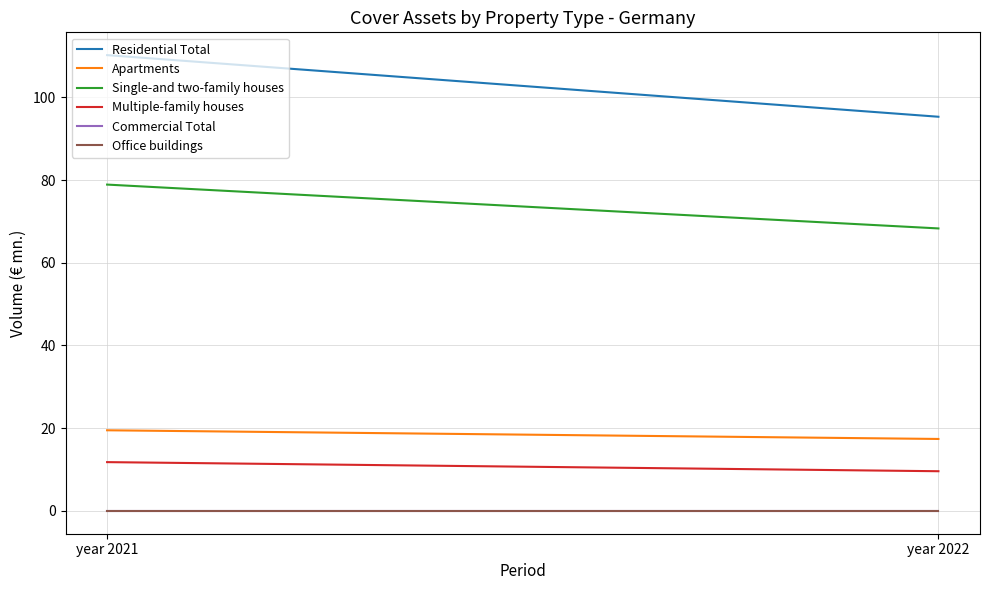

Between year 2021 and year 2022, which series saw the biggest shift?

Residential Total